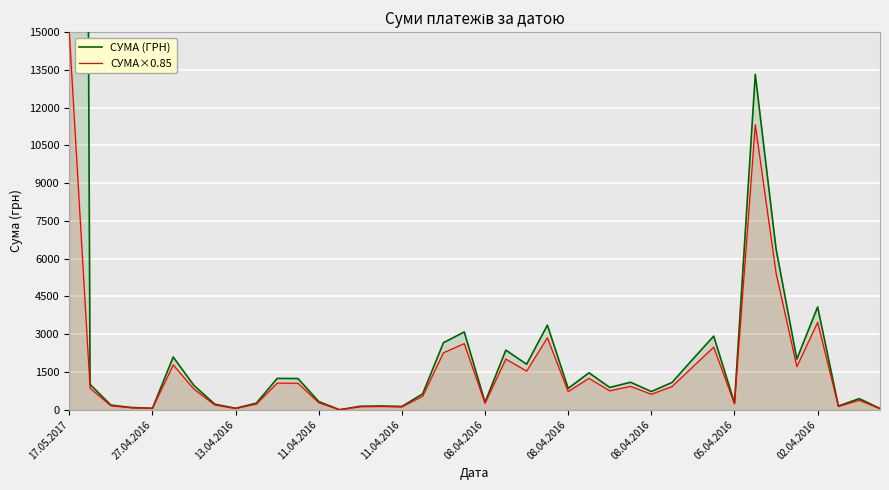

Is the value of СУМА (ГРН) at 05.04.2016 greater than the value of СУМА×0.85 at 27?

No